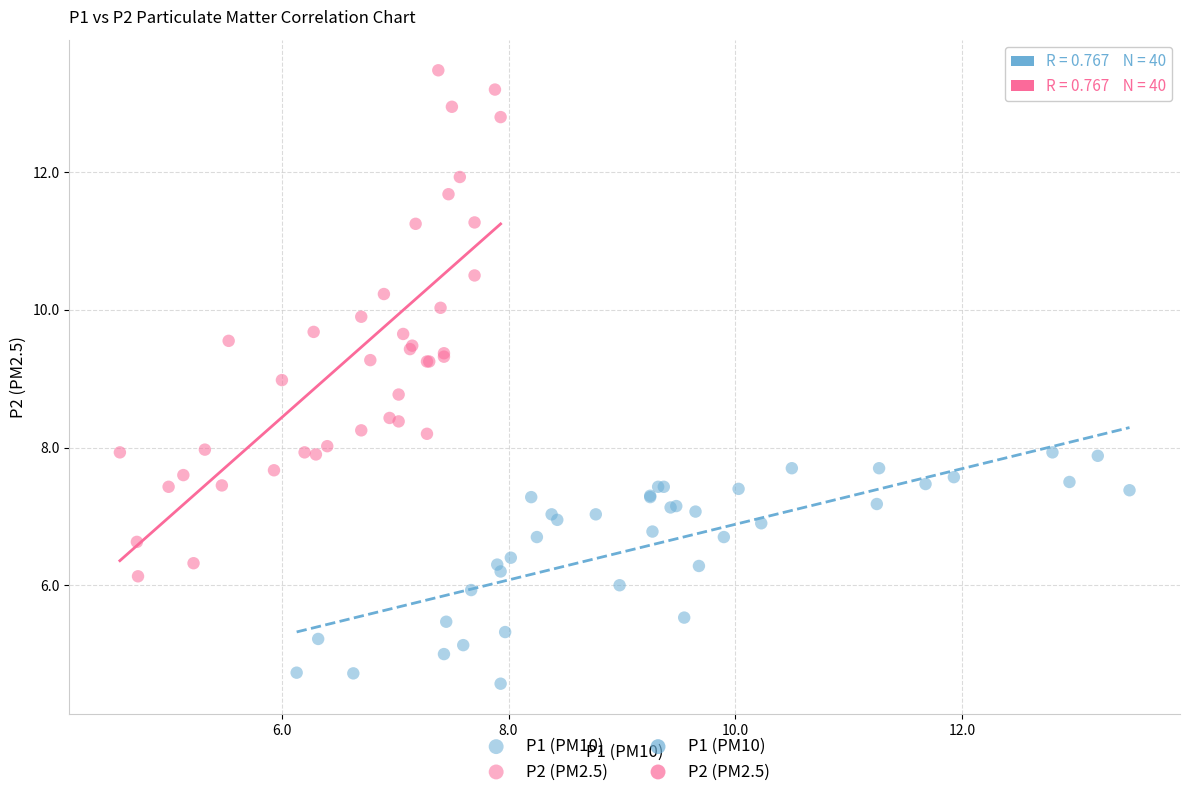

Which series reaches the maximum Y coordinate?

P2 (PM2.5)